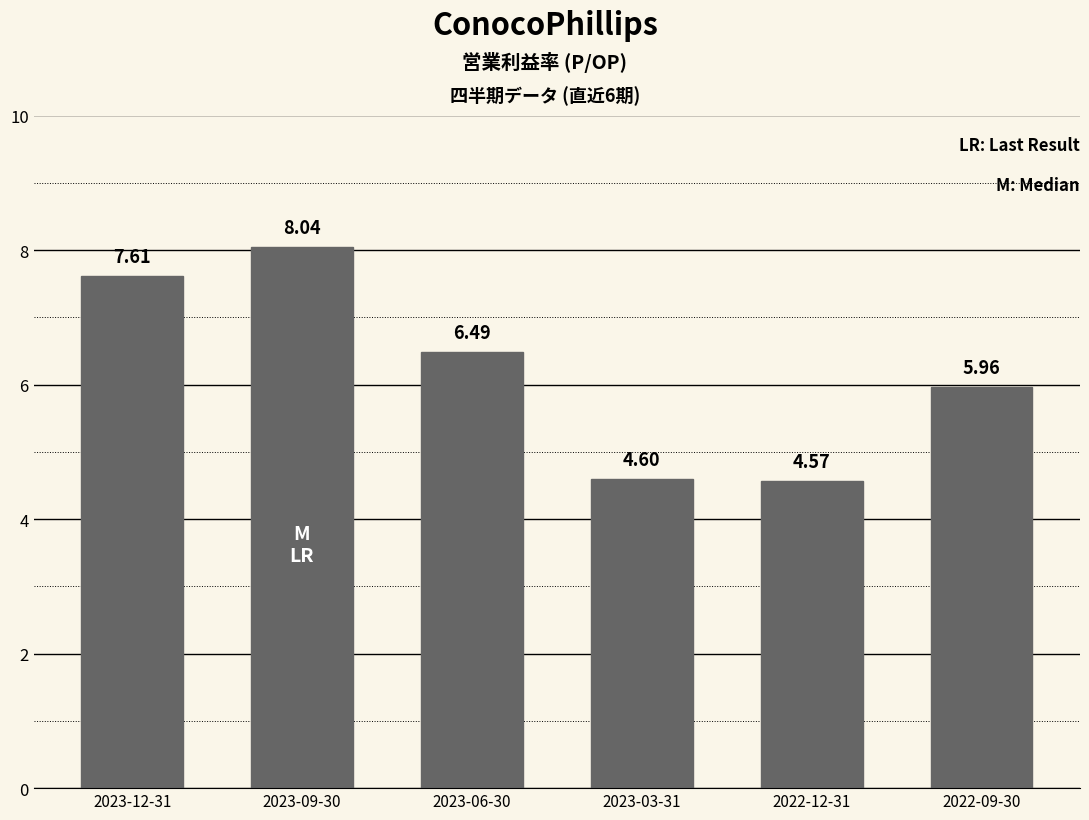

Approximately how many times larger is the value at 2022-09-30 compared to 2023-09-30?

0.7